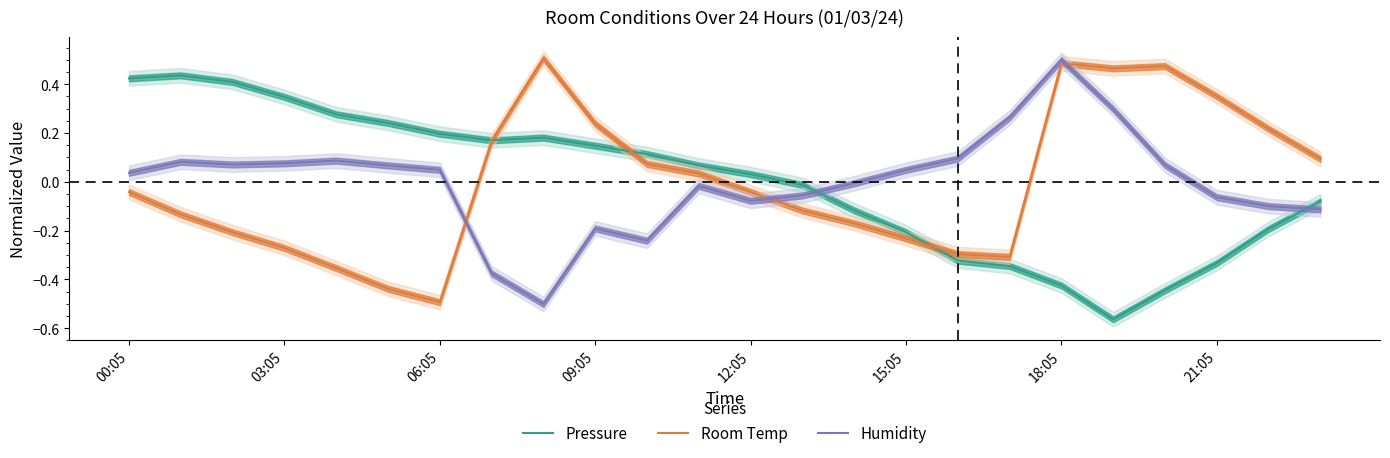

Which category has the highest value in the Humidity series?

18:05